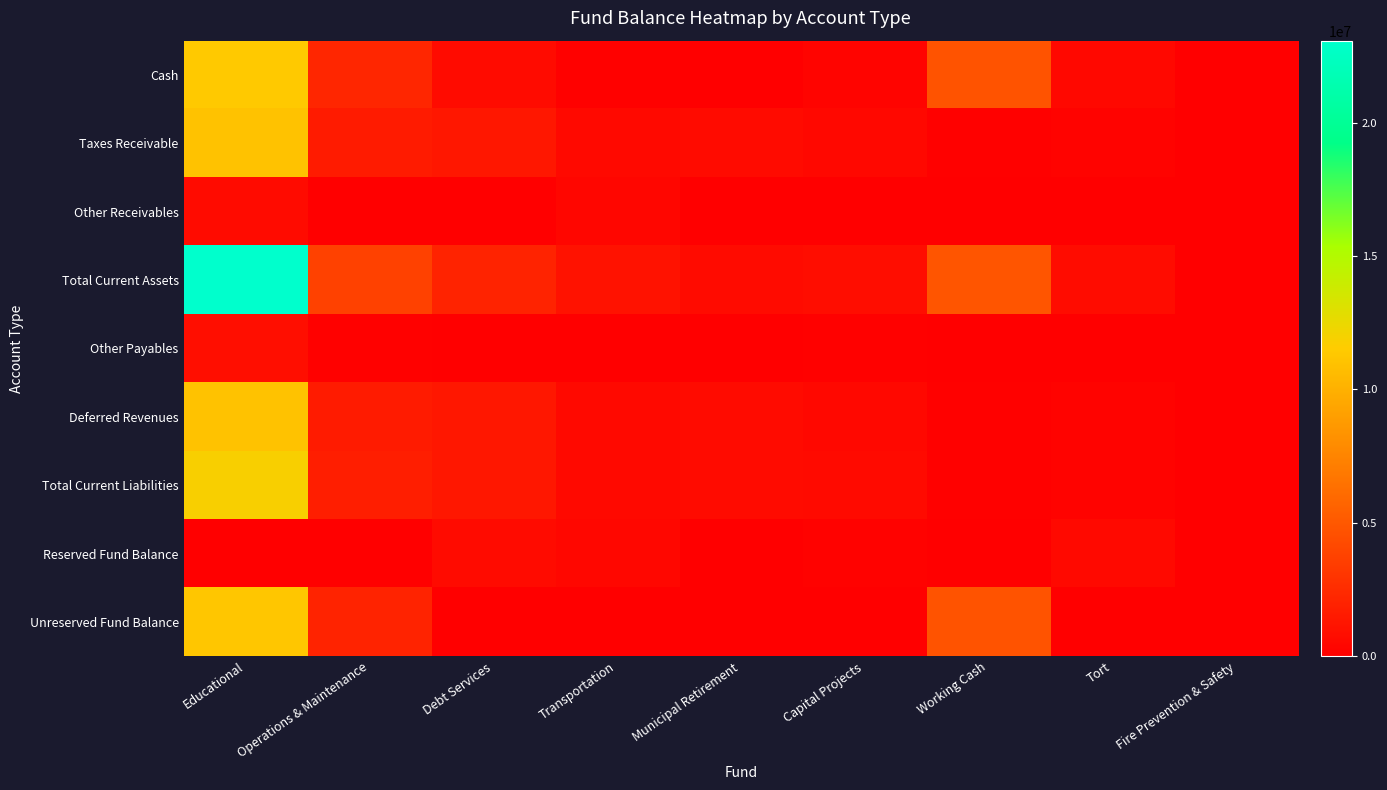

Reading left to right, extract all data points from this chart.

Cash: Educational=11387688	Operations & Maintenance=2168290	Debt Services=634953	Transportation=110374	Municipal Retirement=1262	Capital Projects=289256	Working Cash=4728909	Tort=539271	Fire Prevention & Safety=0
Taxes Receivable: Educational=10965999	Operations & Maintenance=1536589	Debt Services=1366236	Transportation=567913	Municipal Retirement=674810	Capital Projects=504545	Working Cash=93550	Tort=197937	Fire Prevention & Safety=0
Other Receivables: Educational=716194	Operations & Maintenance=5953	Debt Services=1745	Transportation=384094	Municipal Retirement=5	Capital Projects=794	Working Cash=12987	Tort=1479	Fire Prevention & Safety=0
Total Current Assets: Educational=23069881	Operations & Maintenance=3710832	Debt Services=2002934	Transportation=1062381	Municipal Retirement=676077	Capital Projects=794595	Working Cash=4835446	Tort=738687	Fire Prevention & Safety=0
Other Payables: Educational=836542	Operations & Maintenance=112267	Debt Services=0	Transportation=0	Municipal Retirement=0	Capital Projects=126006	Working Cash=0	Tort=0	Fire Prevention & Safety=0
Deferred Revenues: Educational=10965999	Operations & Maintenance=1536589	Debt Services=1366236	Transportation=567913	Municipal Retirement=674810	Capital Projects=504545	Working Cash=93550	Tort=197937	Fire Prevention & Safety=0
Total Current Liabilities: Educational=11841653	Operations & Maintenance=1712981	Debt Services=1366236	Transportation=567913	Municipal Retirement=674810	Capital Projects=630551	Working Cash=93550	Tort=197937	Fire Prevention & Safety=0
Reserved Fund Balance: Educational=0	Operations & Maintenance=0	Debt Services=636698	Transportation=494468	Municipal Retirement=1267	Capital Projects=164044	Working Cash=0	Tort=540750	Fire Prevention & Safety=0
Unreserved Fund Balance: Educational=11228228	Operations & Maintenance=1997851	Debt Services=0	Transportation=0	Municipal Retirement=0	Capital Projects=0	Working Cash=4741896	Tort=0	Fire Prevention & Safety=0